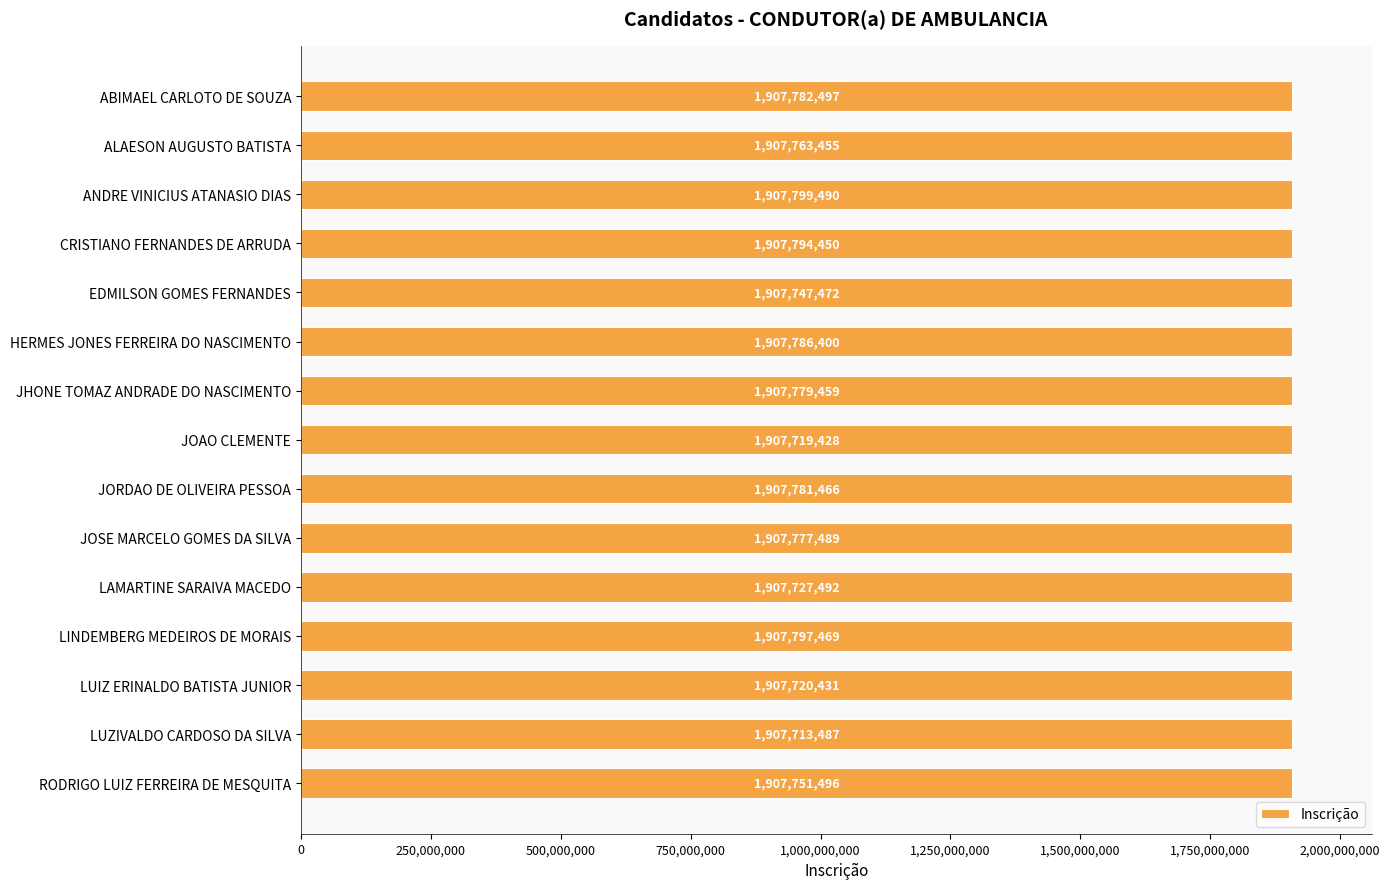

Reading top to bottom, what are all the values shown in this chart?

1907782497	1907763455	1907799490	1907794450	1907747472	1907786400	1907779459	1907719428	1907781466	1907777489	1907727492	1907797469	1907720431	1907713487	1907751496